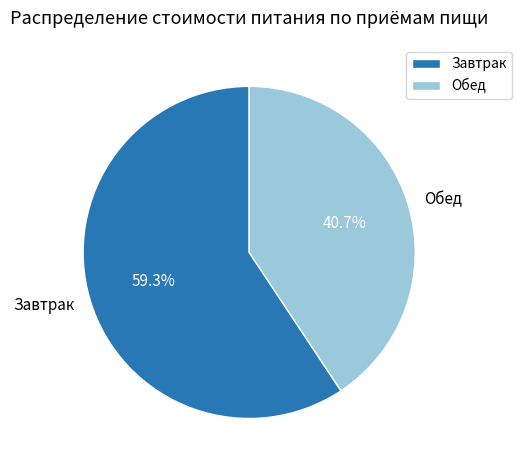

Rank the categories by value from highest to lowest.

Завтрак, Обед